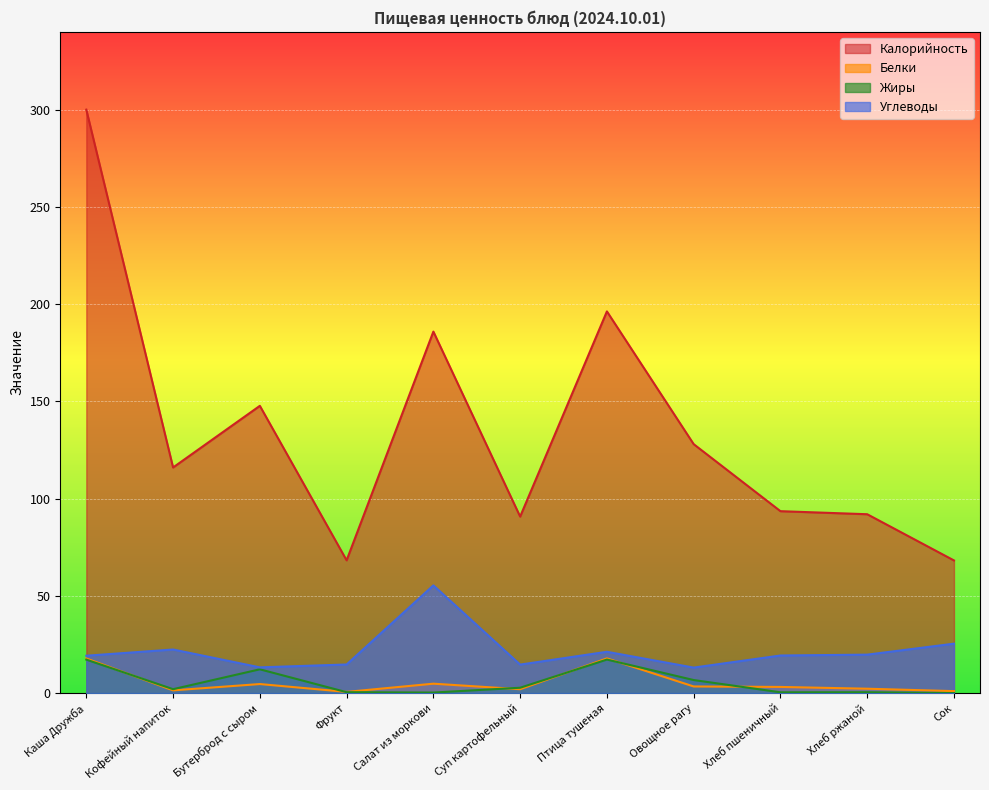

In Углеводы, how many points are lower than both neighbors (excluding endpoints)?

3